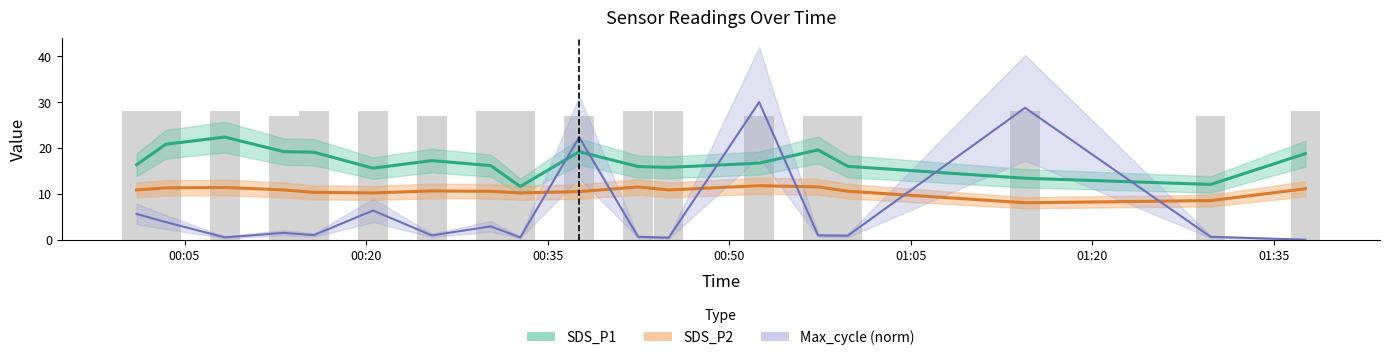

What are all the series names shown in the legend?

SDS_P1, SDS_P2, Max_cycle (norm)